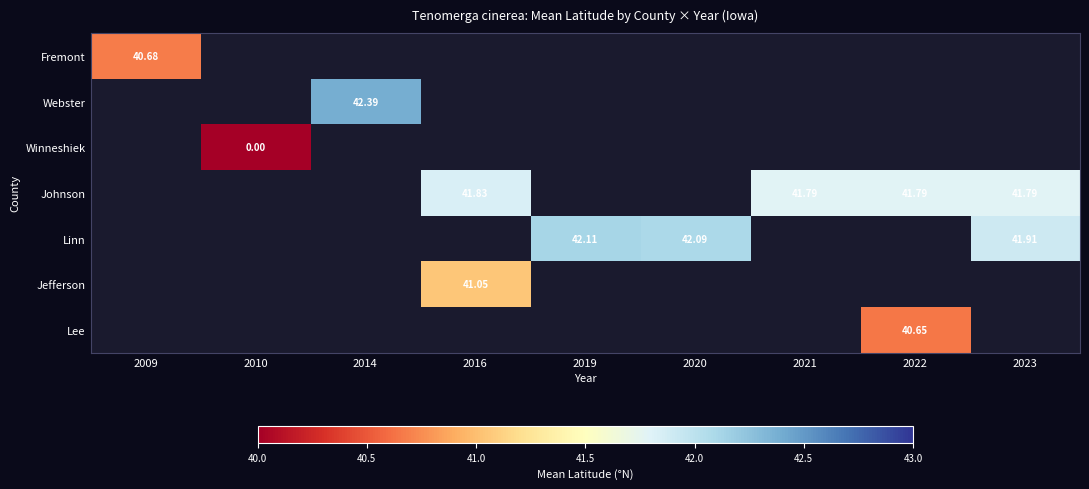

At which category does the chart reach its minimum across all series?

2010